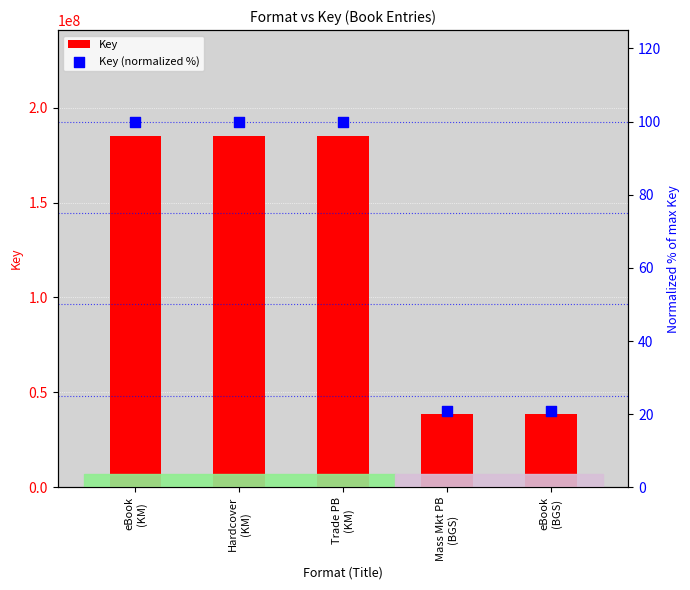

At how many categories does at least one series exceed 119270045?

3